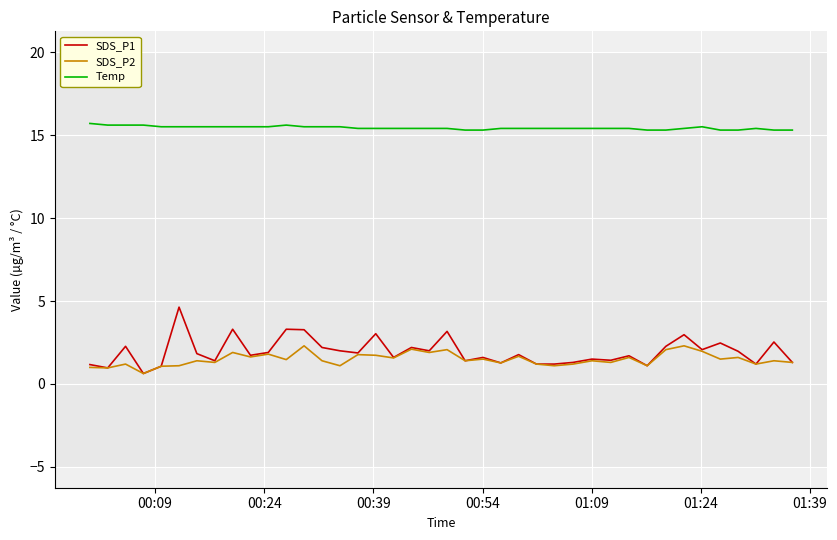

True or false: SDS_P1 and Temp intersect in this chart.

False